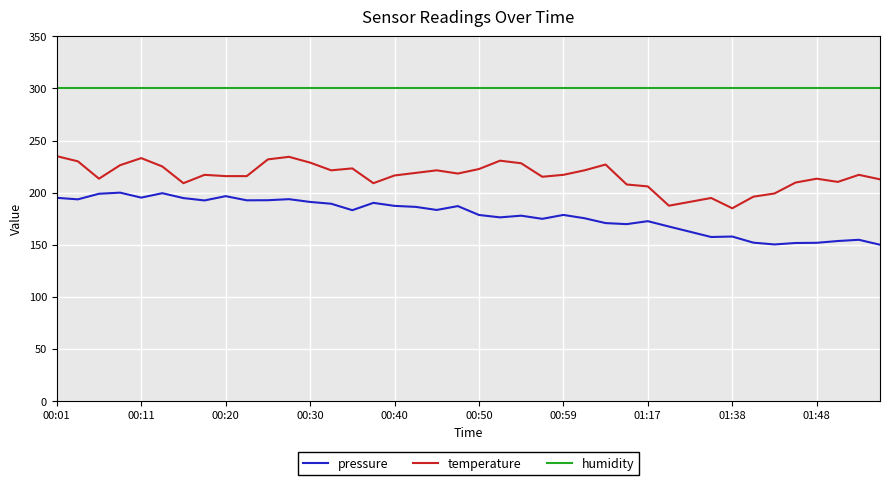

List the series in order of their peak value, lowest first.

pressure, temperature, humidity